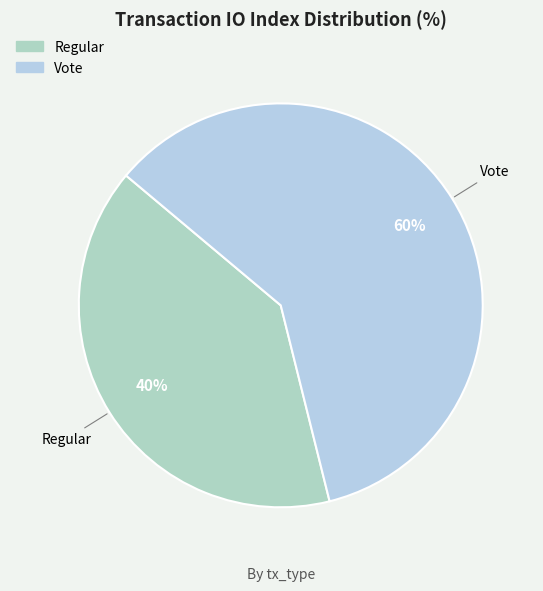

Is there a majority slice in this chart?

Yes